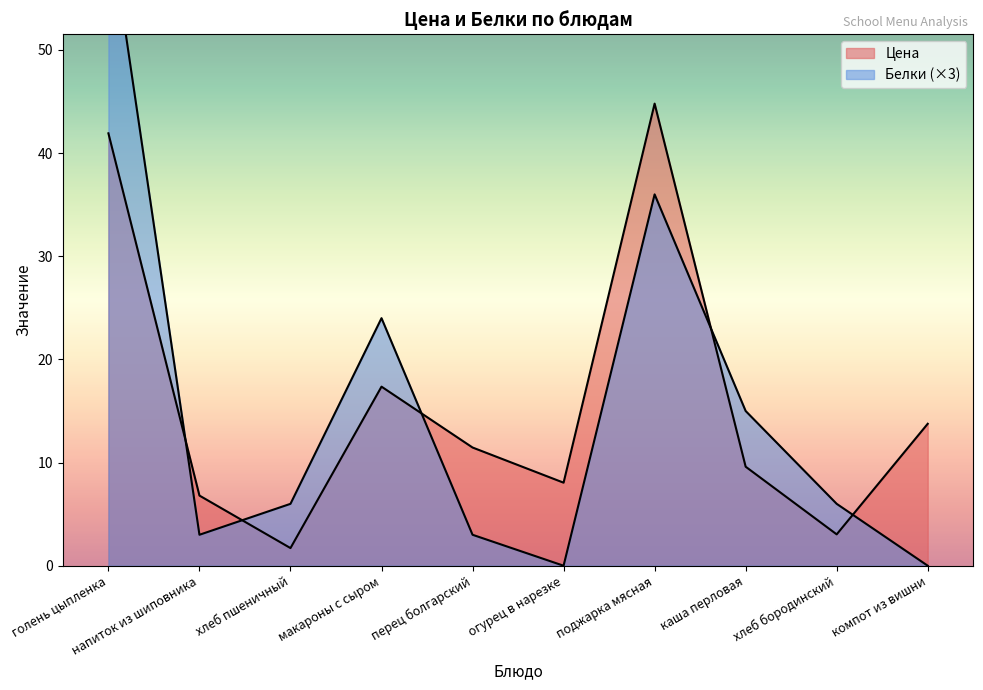

How many interior local peaks does the Цена series have?

2